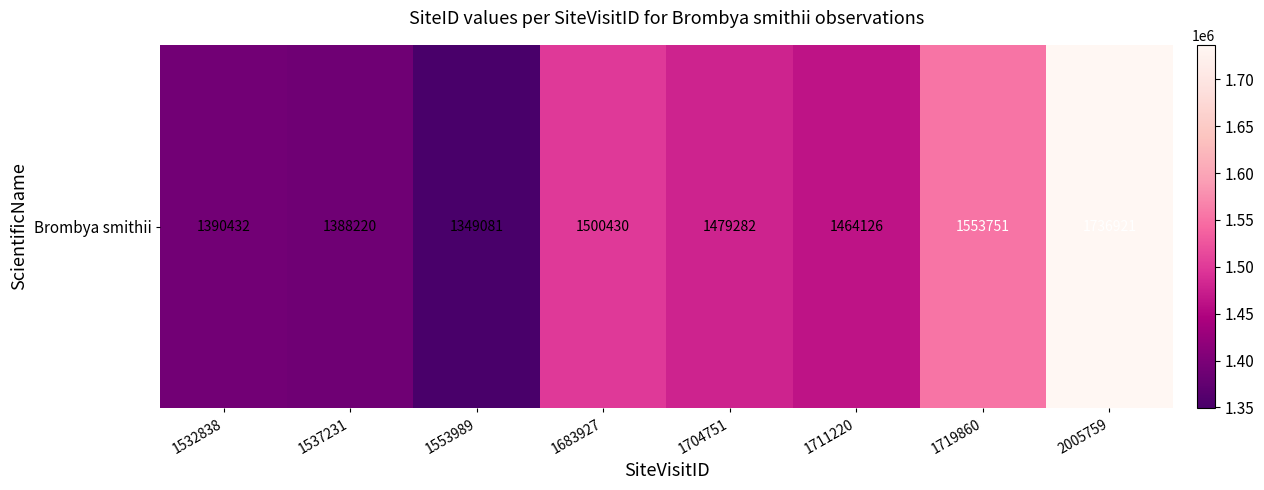

What is the change in value from 1537231 to 2005759?

+348701